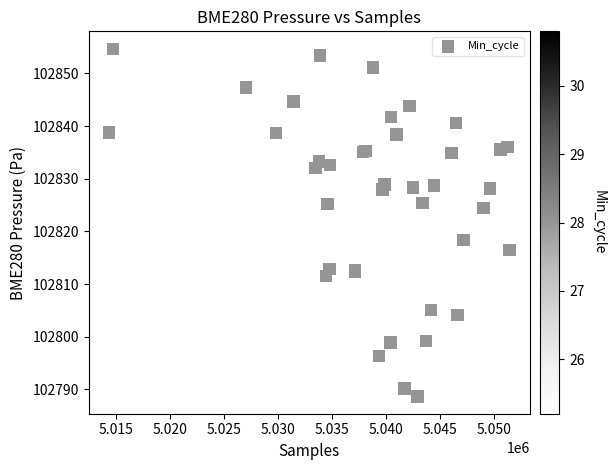

What Y value in the scatter plot is closest to 102821?

102818.4